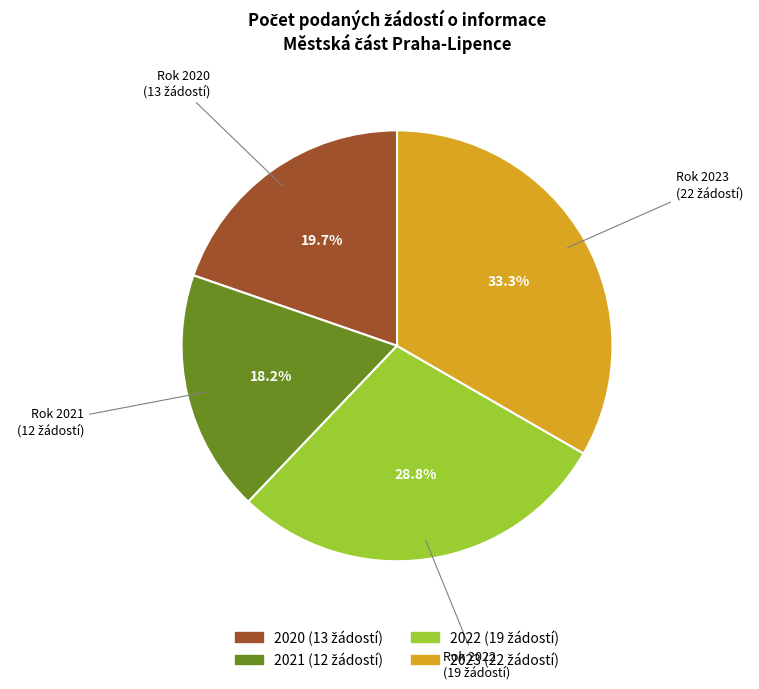

Does 2020 represent more than half of the total?

No